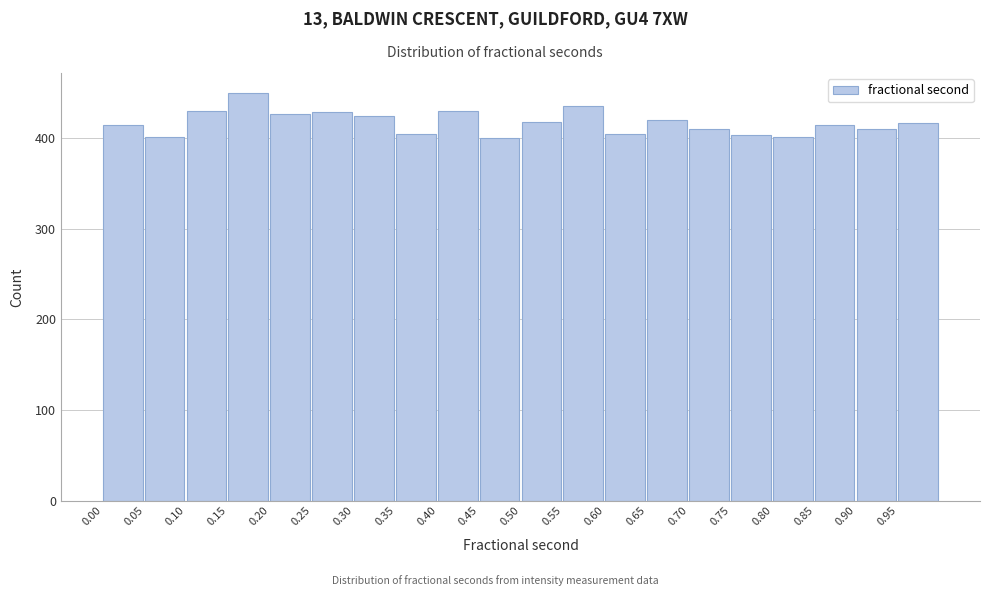

Reading left to right, list every bar in this chart as the range it spans on the x-axis followed by its height. The values are not printed on the chart, so give them approximately, as read against the axis.

0.00 to 0.05: 410
0.05 to 0.10: 400
0.10 to 0.15: 430
0.15 to 0.20: 450
0.20 to 0.25: 430
0.25 to 0.30: 430
0.30 to 0.35: 420
0.35 to 0.40: 400
0.40 to 0.45: 430
0.45 to 0.50: 400
0.50 to 0.55: 420
0.55 to 0.60: 440
0.60 to 0.65: 400
0.65 to 0.70: 420
0.70 to 0.75: 410
0.75 to 0.80: 400
0.80 to 0.85: 400
0.85 to 0.90: 410
0.90 to 0.95: 410
0.95 to 1.00: 420